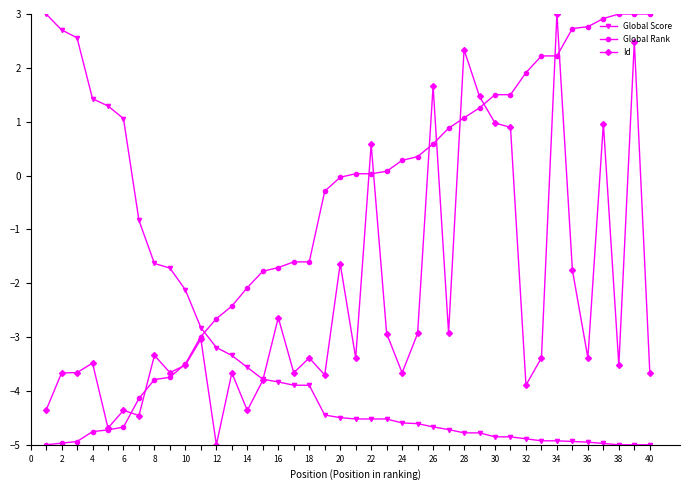

True or false: Id has more than 0 interior local peaks.

True